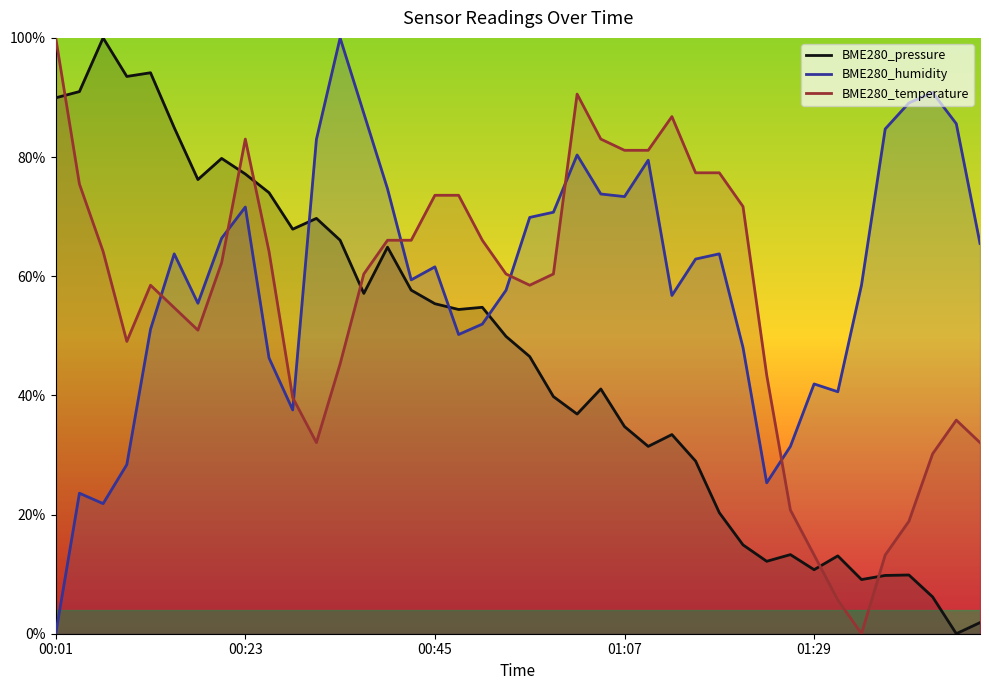

Rank the series at 22 from lowest to highest value.

BME280_pressure, BME280_humidity, BME280_temperature